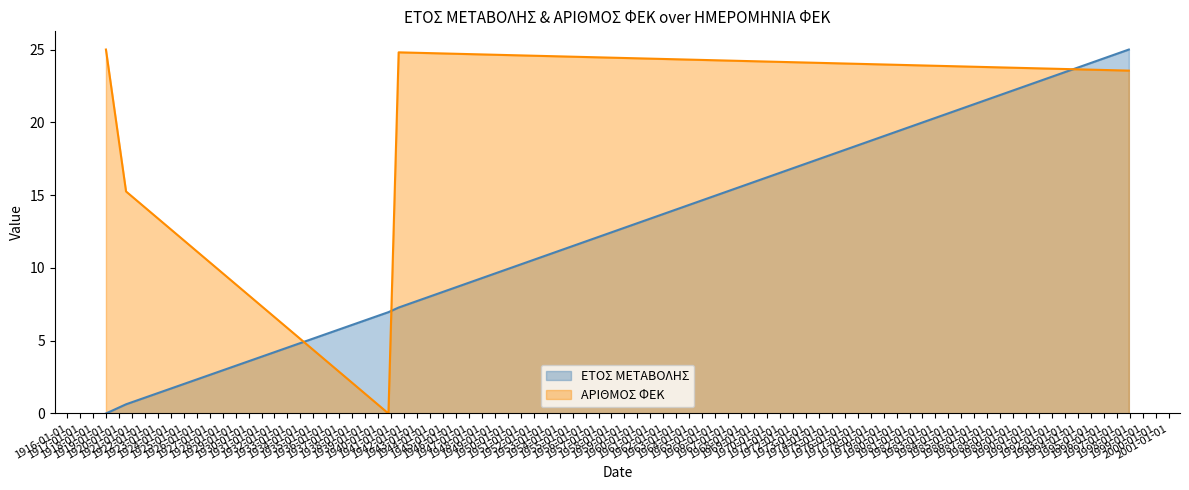

How many intersections are there between ΑΡΙΘΜΟΣ ΦΕΚ and ΕΤΟΣ ΜΕΤΑΒΟΛΗΣ?

3